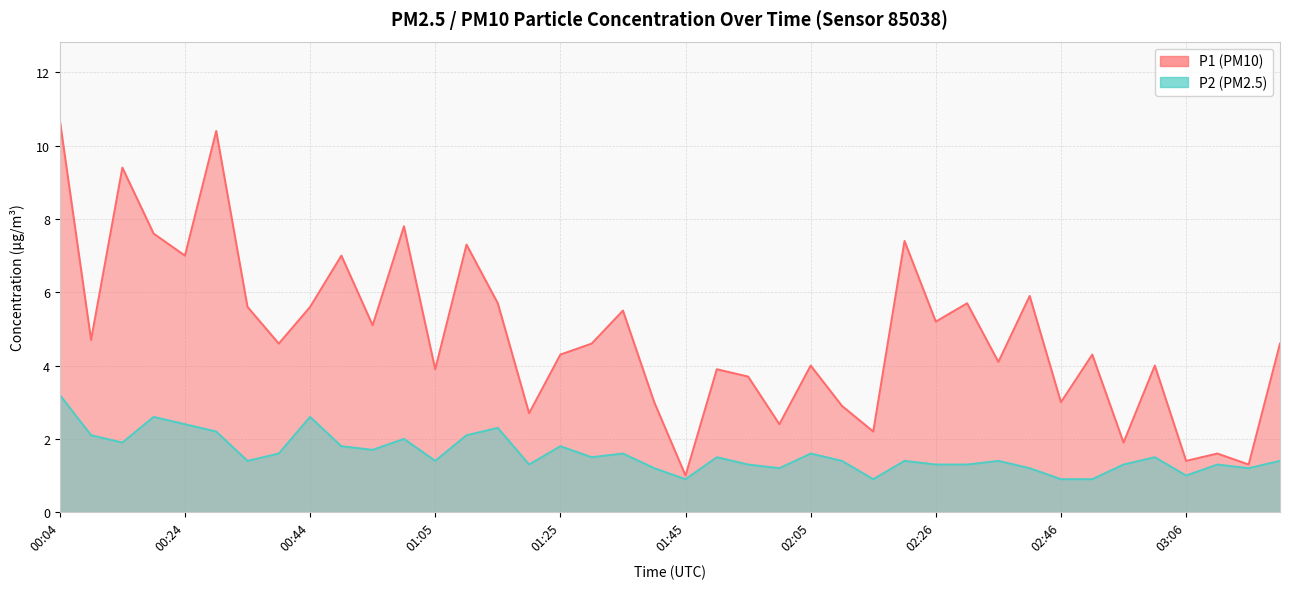

What is the spread (max minus min) of values at 00:04?

7.5